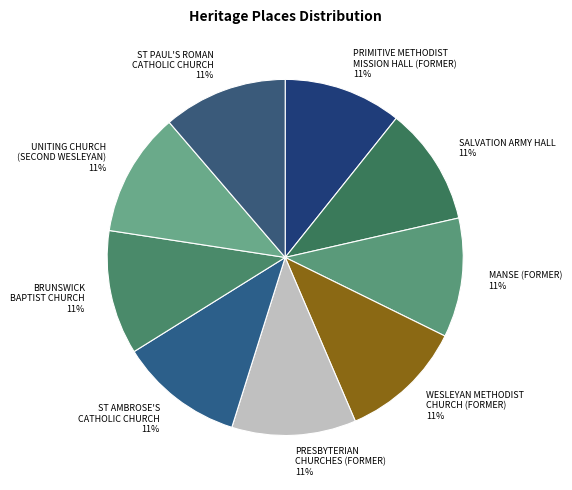

The PRESBYTERIAN CHURCHES (FORMER) slice represents 11% of the pie. True or false?

True